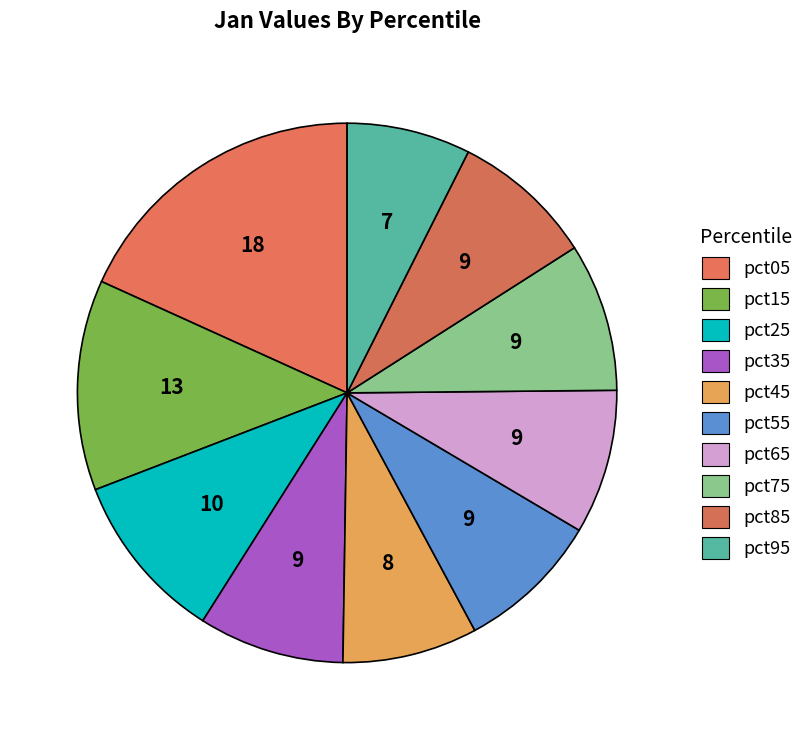

What percentage do pct45 and pct75 together represent?

17.0%